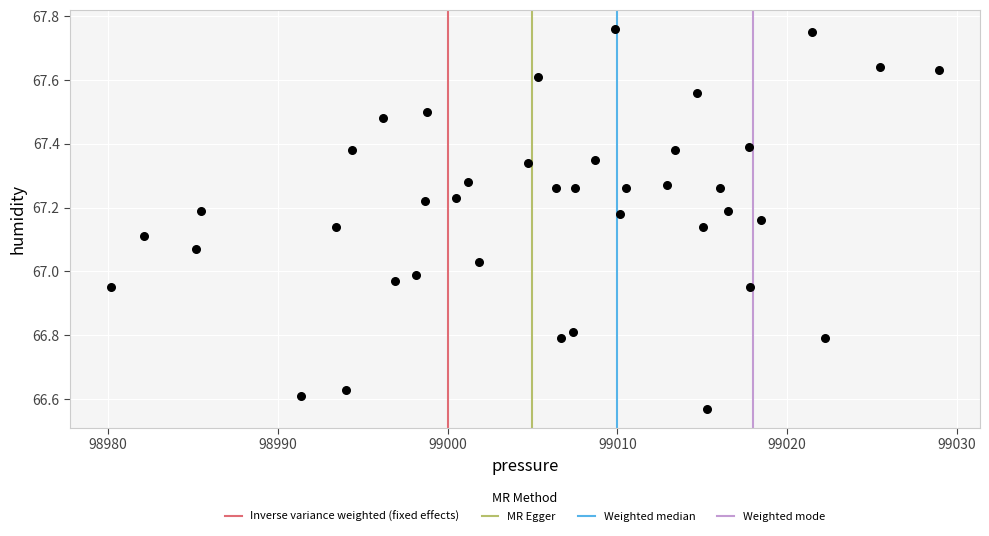

What is the range of Y values (max minus min)?

1.2